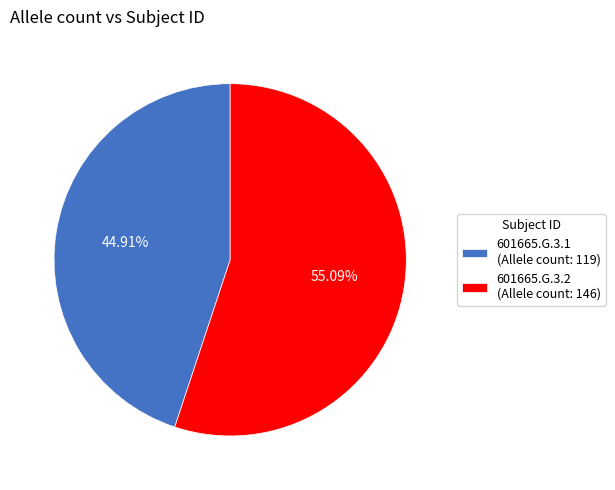

Combined, what portion of the pie is 601665.G.3.2 and 601665.G.3.1?

100.0%